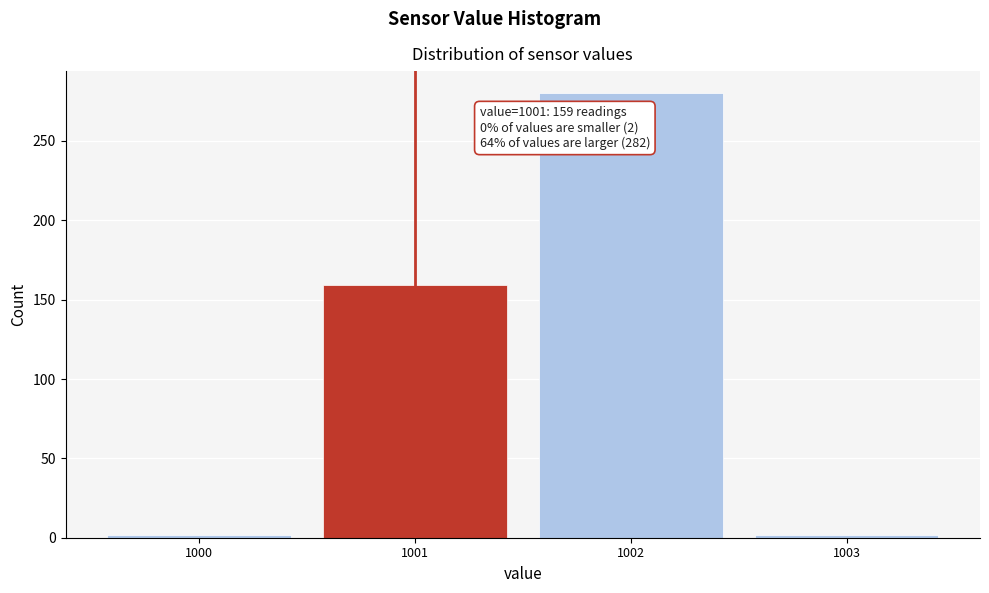

Which range on the x-axis has the tallest bar?

1001.5 to 1002.5